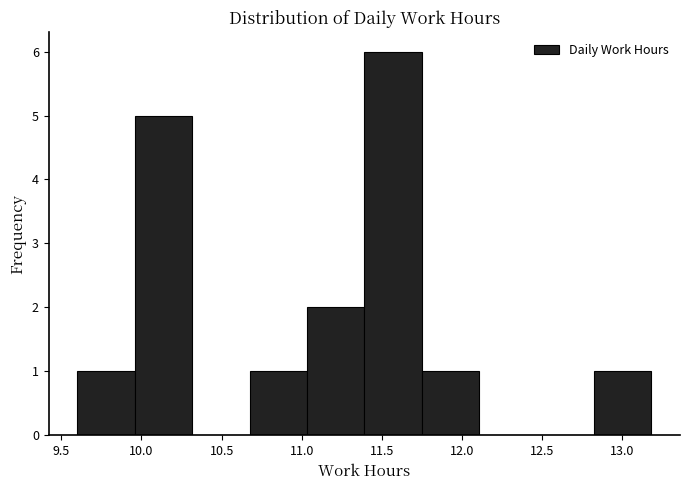

Over which range of the x-axis is the bar tallest?

11.40 to 11.75